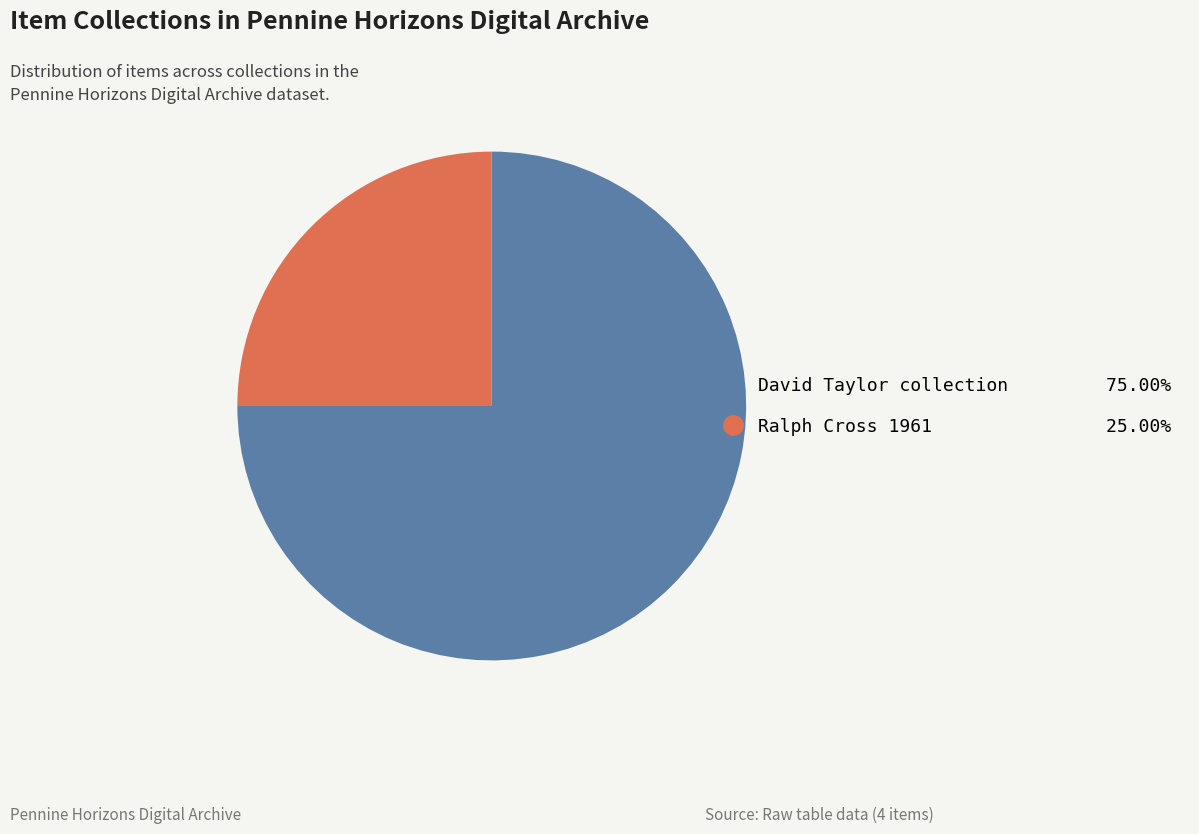

Does any single category account for the majority?

Yes